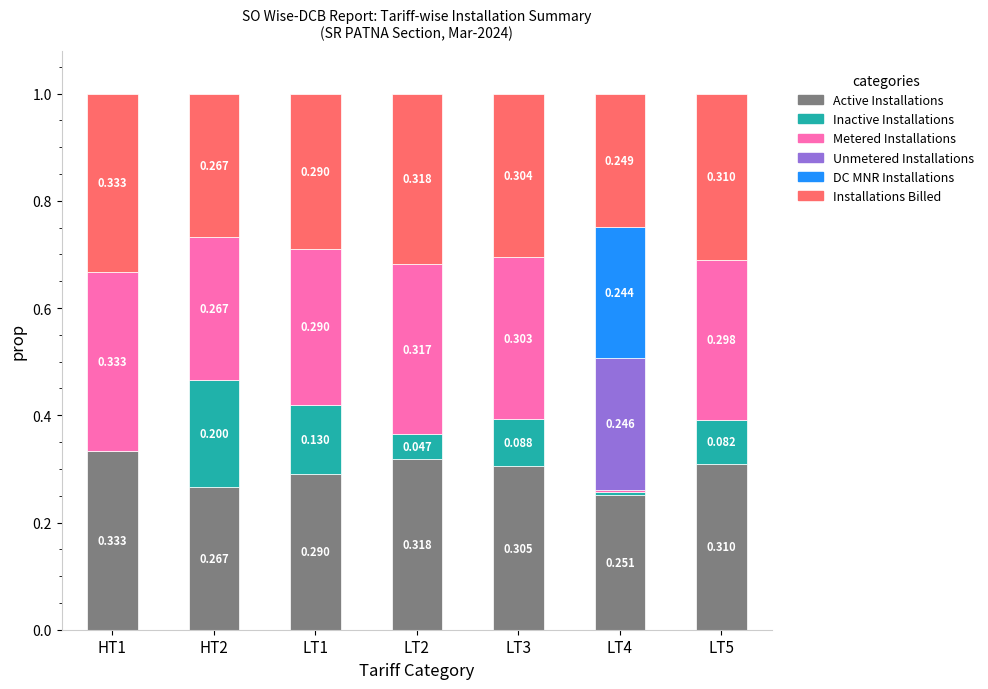

What is the value of the Active Installations bar at the 5th from the left?

0.3